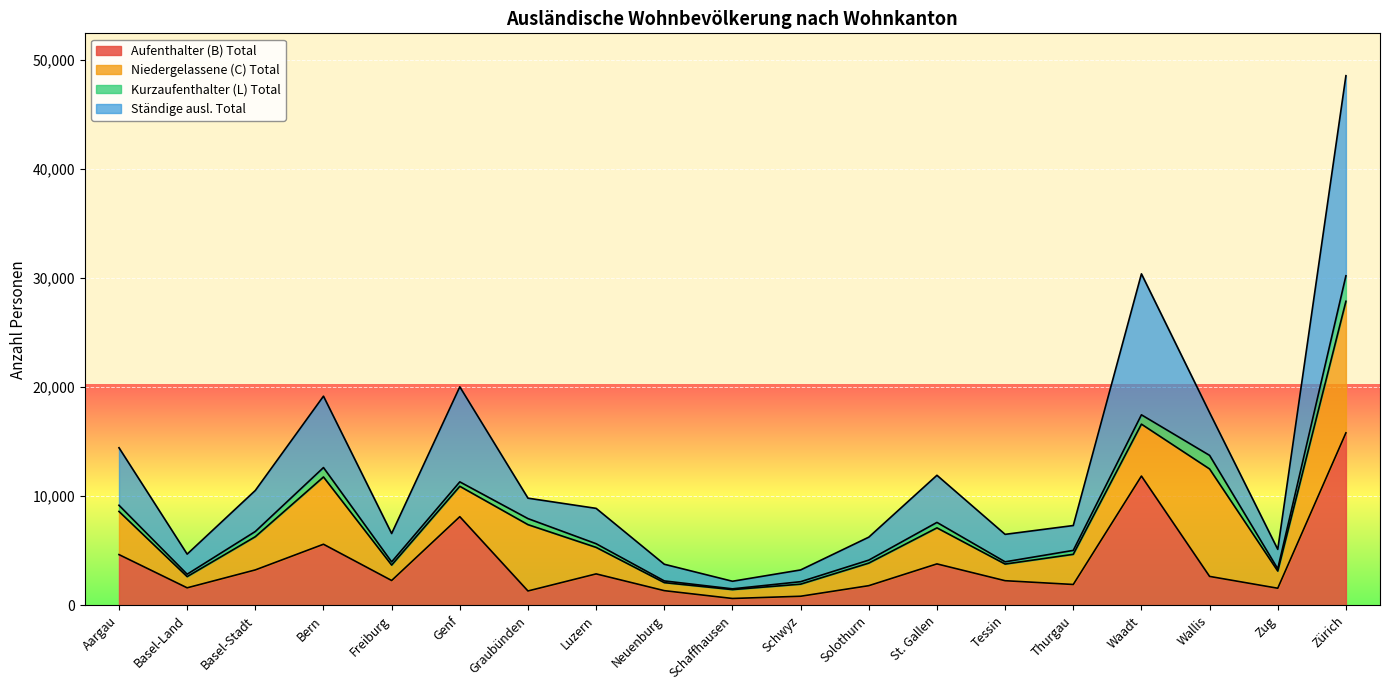

Which series has the widest spread of values?

Ständige ausl. Total